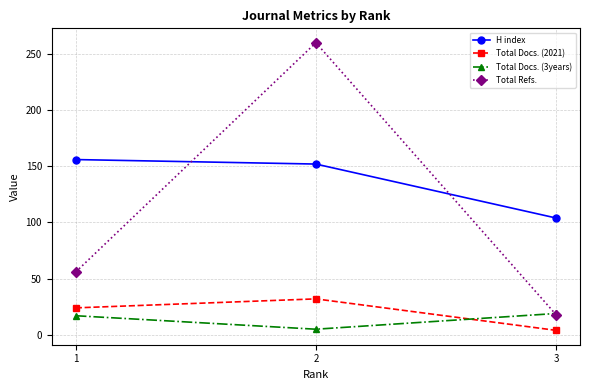

Reading left to right, what are all the values shown in this chart?

H index: 156	152	104
Total Docs. (2021): 24	32	4
Total Docs. (3years): 17	5	19
Total Refs.: 56	260	18